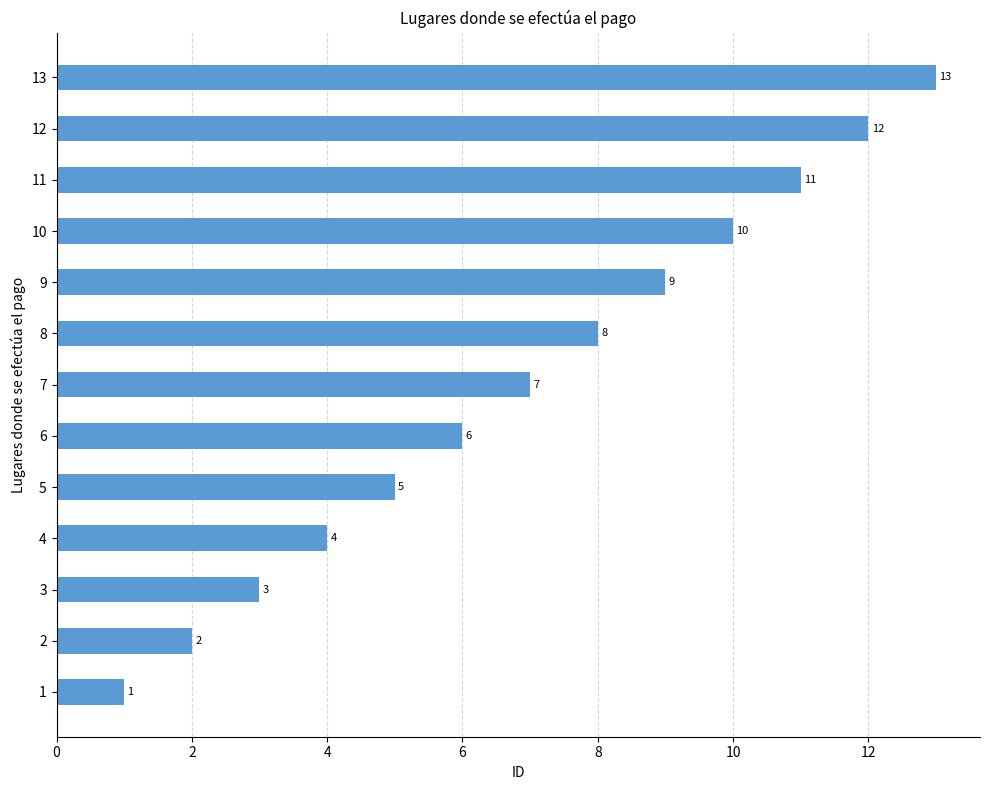

List the labels in order of value, smallest first.

1, 2, 3, 4, 5, 6, 7, 8, 9, 10, 11, 12, 13